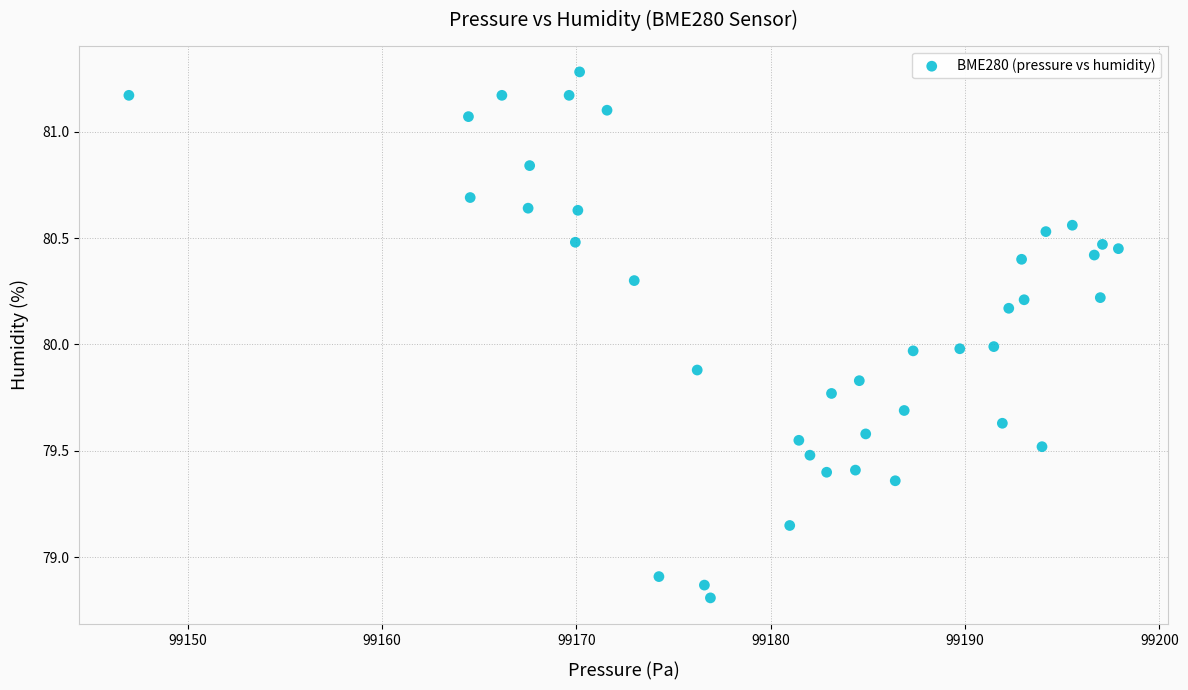

What is the range of X values (max minus min)?

50.9